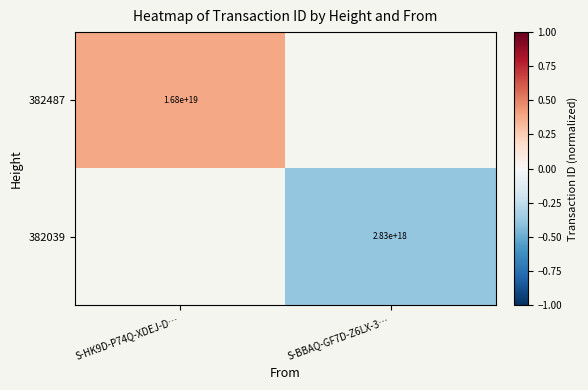

List the series in order of their overall mean, highest first.

382487, 382039